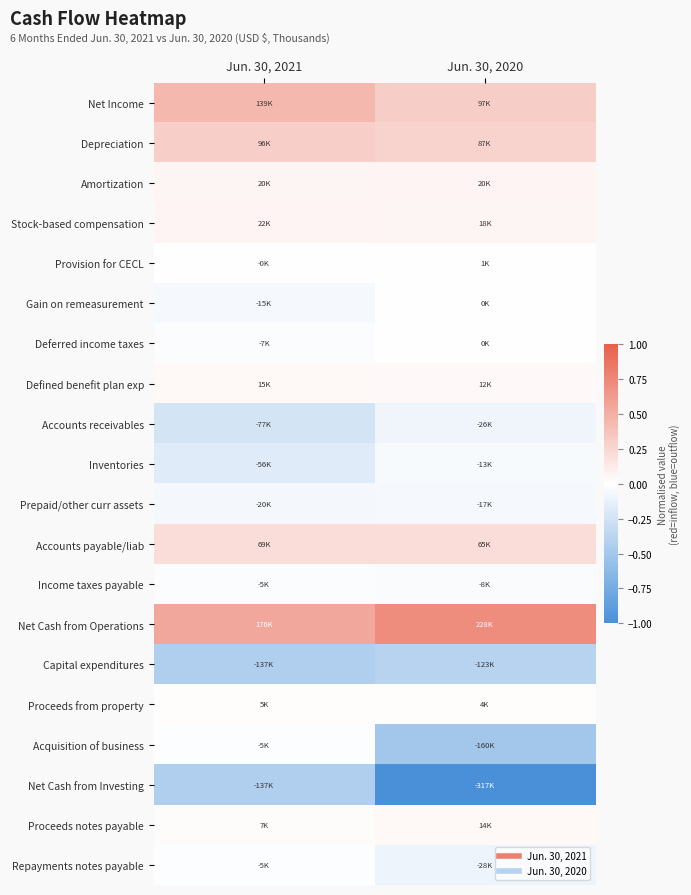

Which category has the highest value across all series?

Jun. 30, 2020